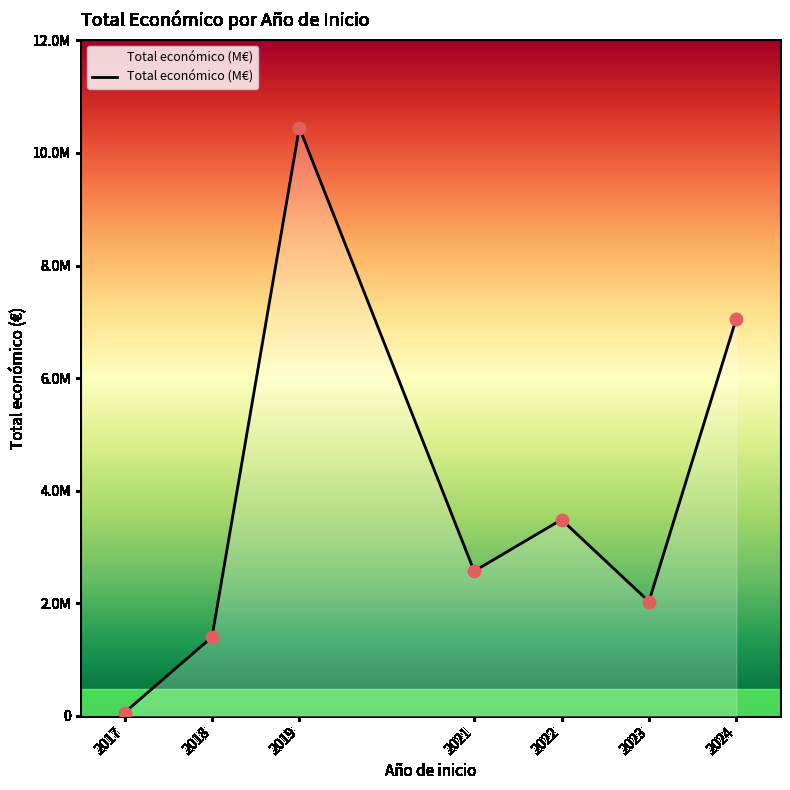

What is the change in value from 2018 to 2023?

+629730